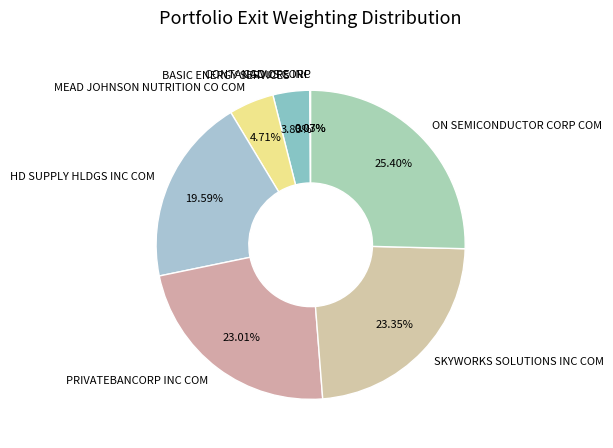

Is the sum of MEAD JOHNSON NUTRITION CO COM and ON SEMICONDUCTOR CORP COM greater than half?

No